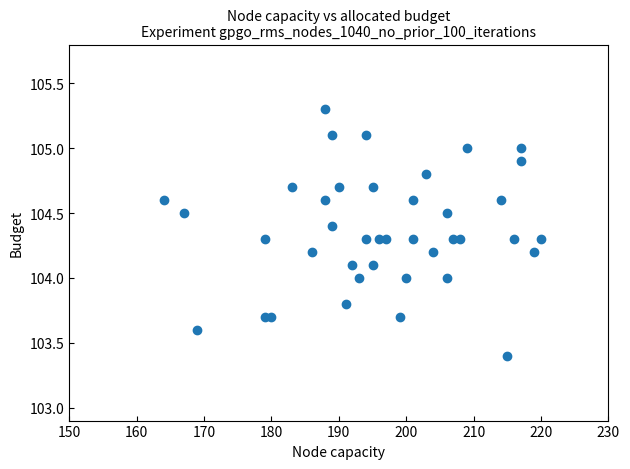

What is the range of Y values (max minus min)?

1.9